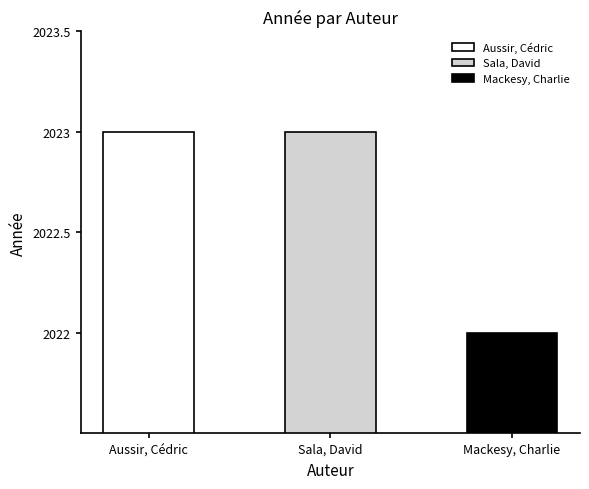

What is the sum of all values?

6068